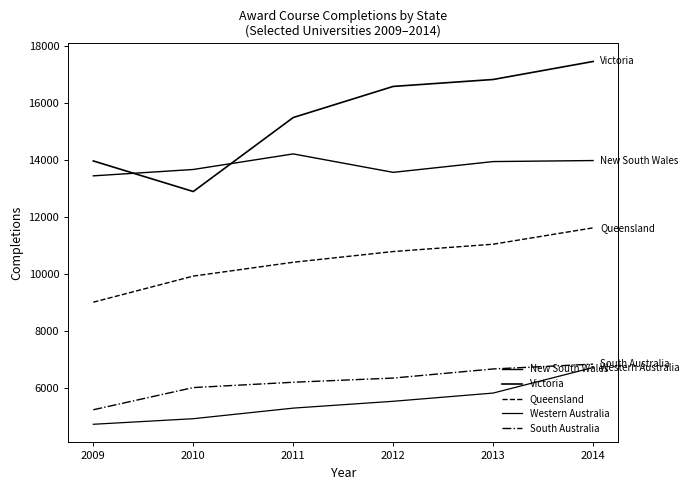

Is the value of New South Wales at 2013 greater than the value of Victoria at 2012?

No